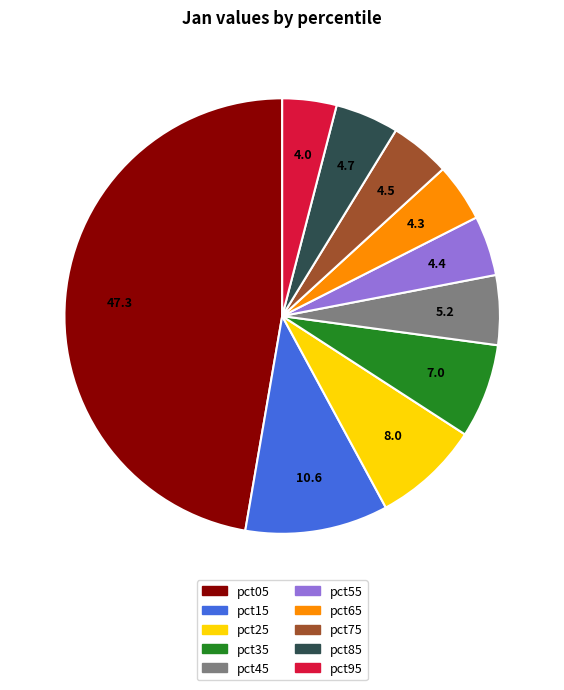

The pct25 slice represents 8% of the pie. True or false?

True